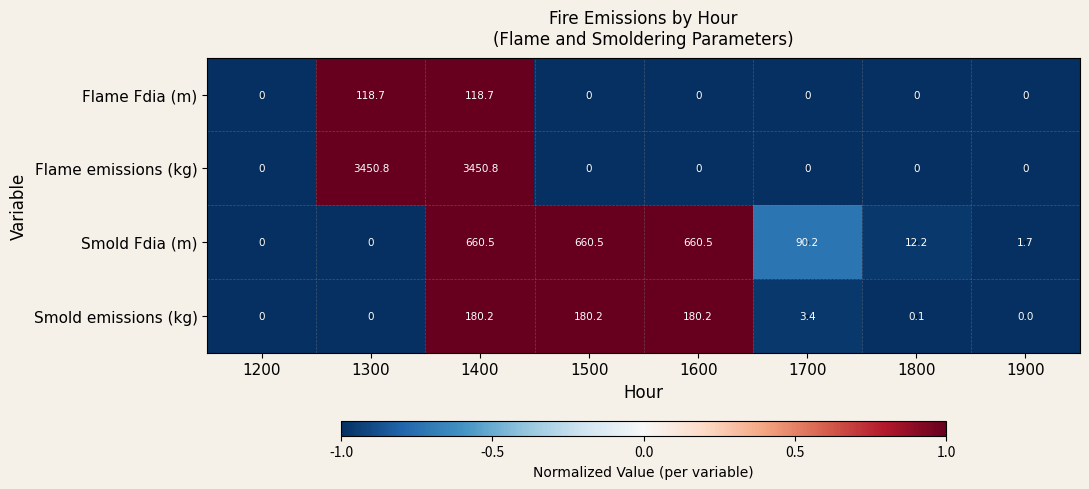

What is the sum of the Flame emissions (kg) values at 1400 and 1300?

6901.6